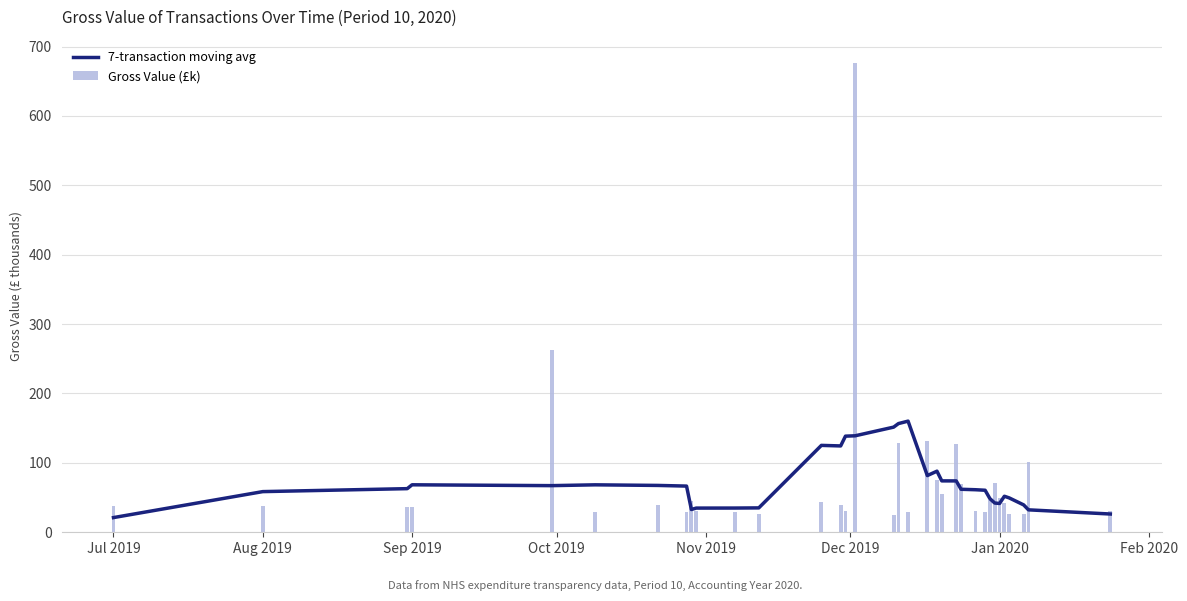

What is the maximum value for Gross Value (£k)?

676.1